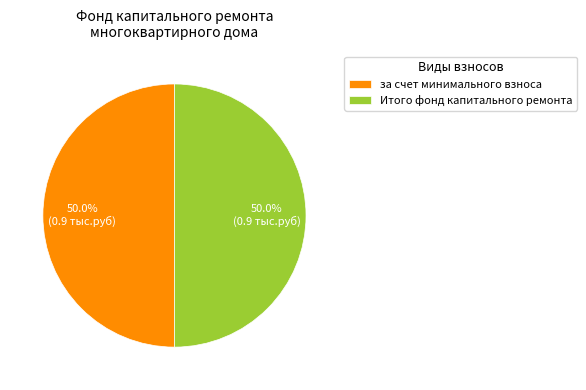

Do за счет минимального взноса and Итого фонд капитального ремонта together represent more than half of the pie?

Yes